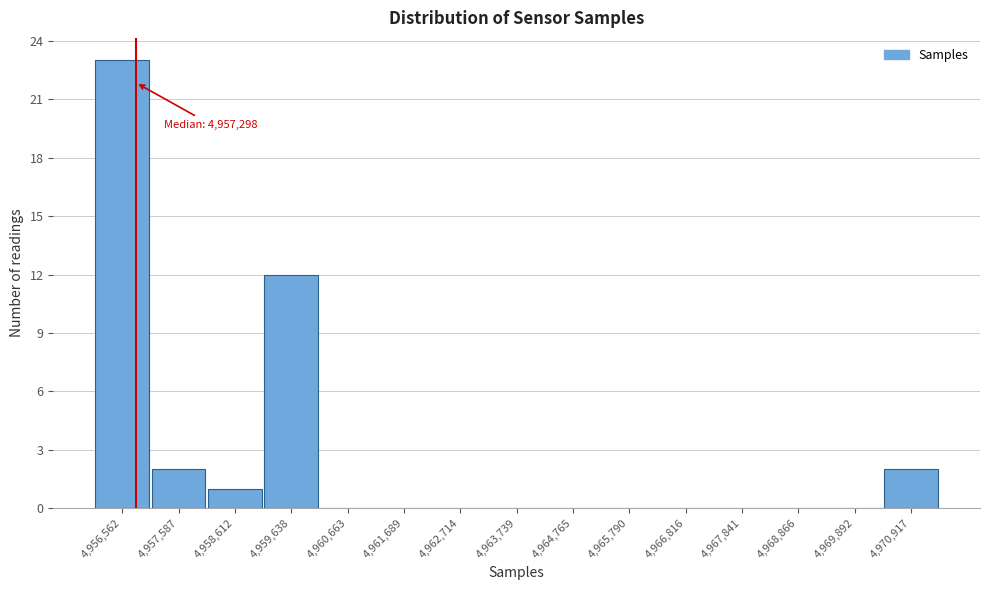

Reading left to right, transcribe all the data shown in this chart.

4,956,562=23	4,957,587=2	4,958,612=1	4,959,638=12	4,960,663=0	4,961,689=0	4,962,714=0	4,963,739=0	4,964,765=0	4,965,790=0	4,966,816=0	4,967,841=0	4,968,866=0	4,969,892=0	4,970,917=2